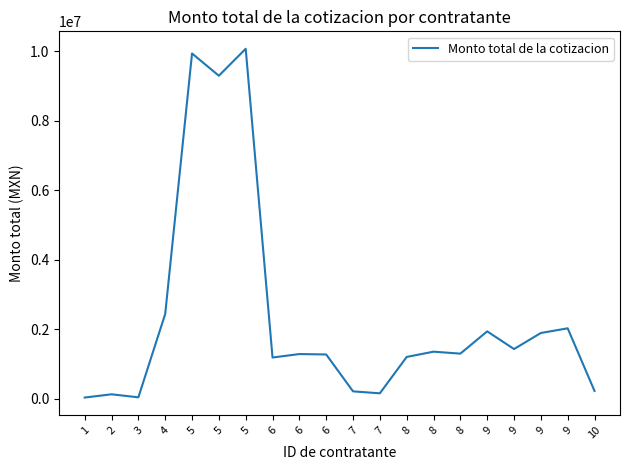

How many lines are shown in the chart?

1